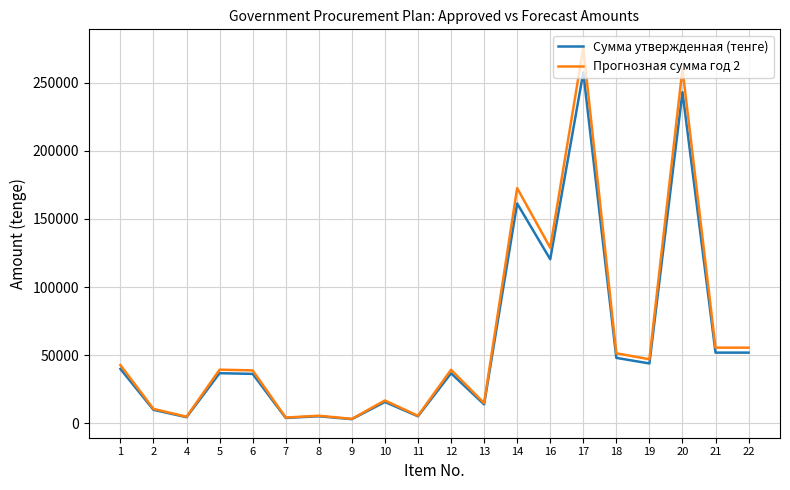

At how many categories does at least one series exceed 82030?

4